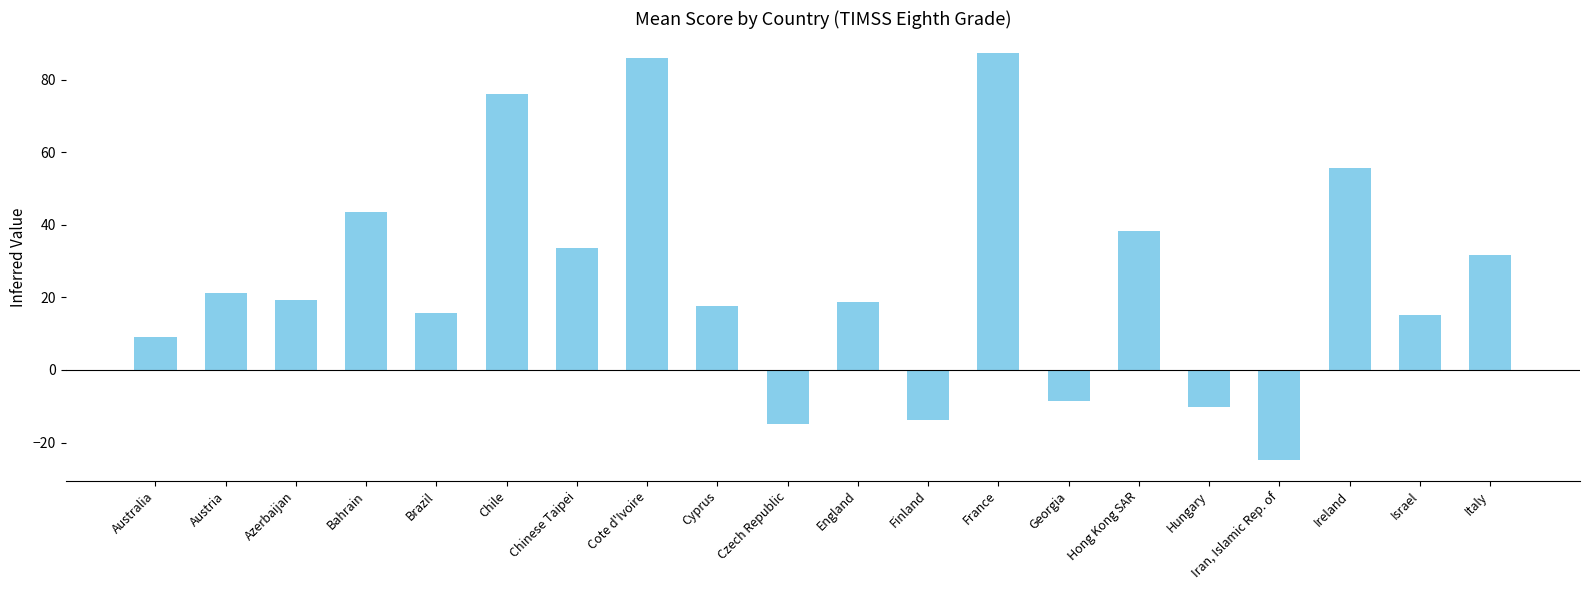

What value does the data have at England?

18.6